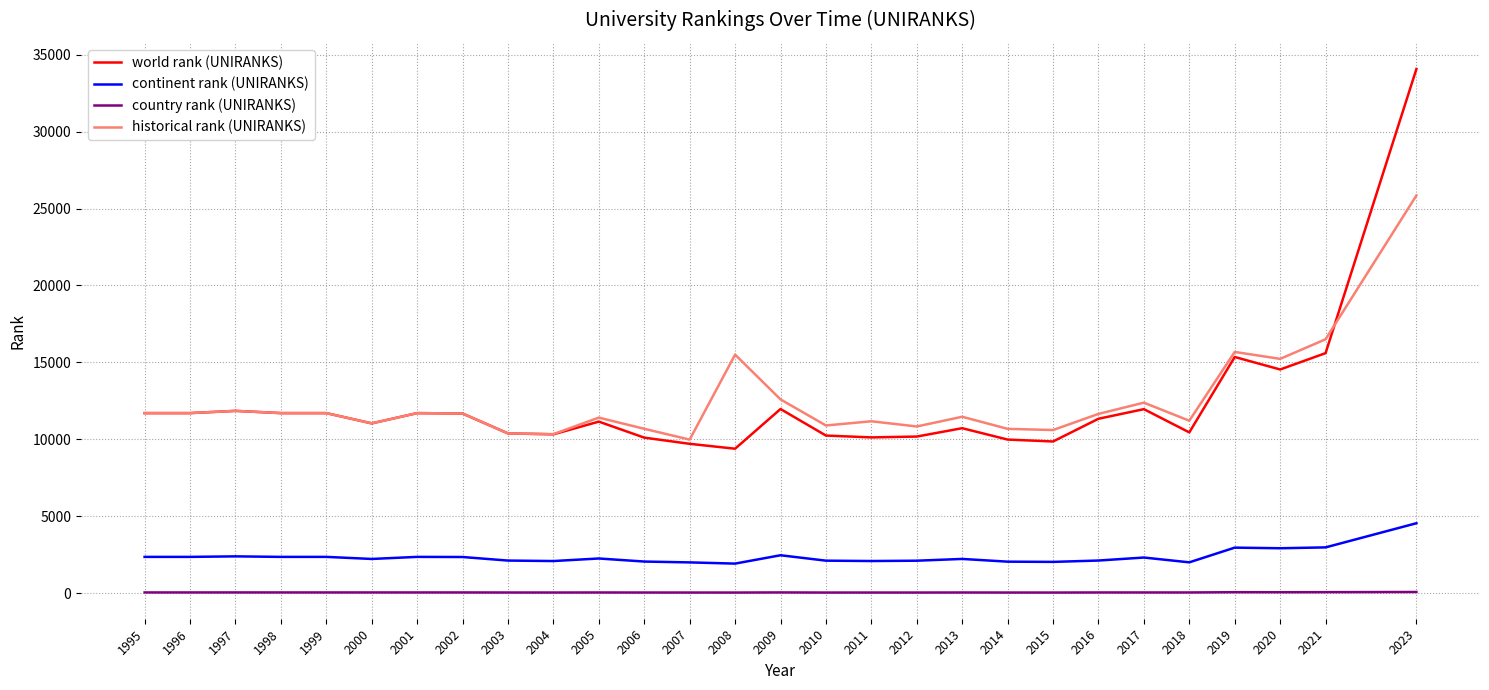

Rank the series by their maximum value, from lowest to highest.

country rank (UNIRANKS), continent rank (UNIRANKS), historical rank (UNIRANKS), world rank (UNIRANKS)